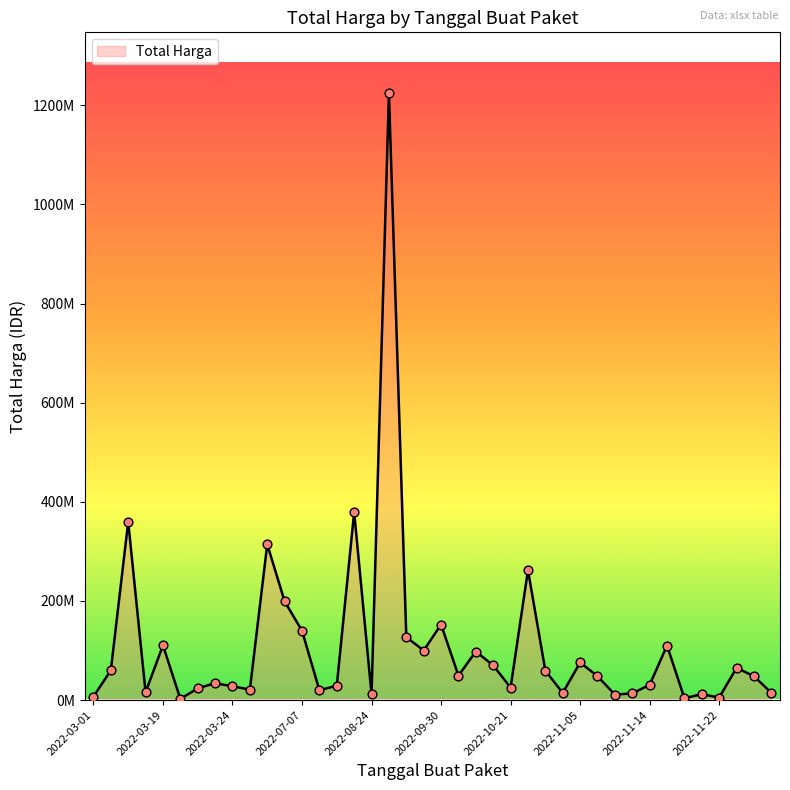

Is this an area chart (filled region under the line)?

Yes